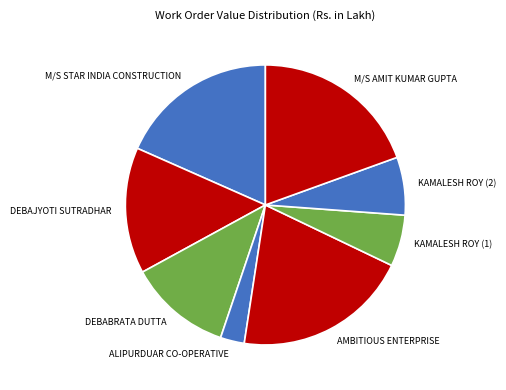

Rank the categories by value from lowest to highest.

ALIPURDUAR CO-OPERATIVE, KAMALESH ROY (1), KAMALESH ROY (2), DEBABRATA DUTTA, DEBAJYOTI SUTRADHAR, M/S STAR INDIA CONSTRUCTION, M/S AMIT KUMAR GUPTA, AMBITIOUS ENTERPRISE